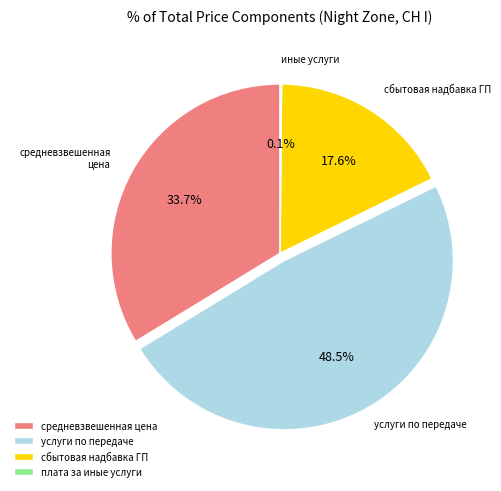

Is сбытовая надбавка ГП the majority of the pie?

No